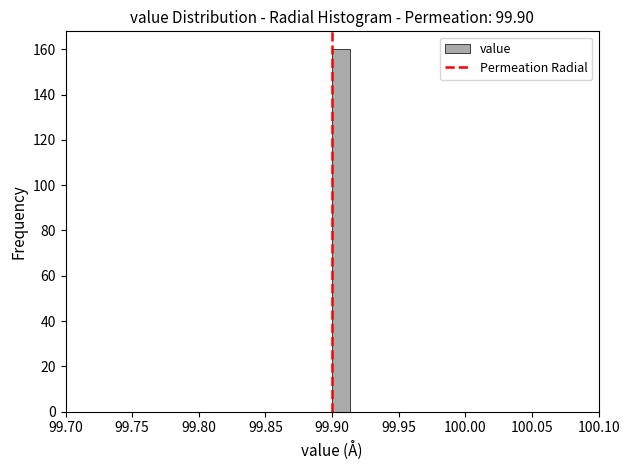

Around what value on the x-axis is the tallest bar? Give the approximate position of its centre, as read against the axis.

99.905